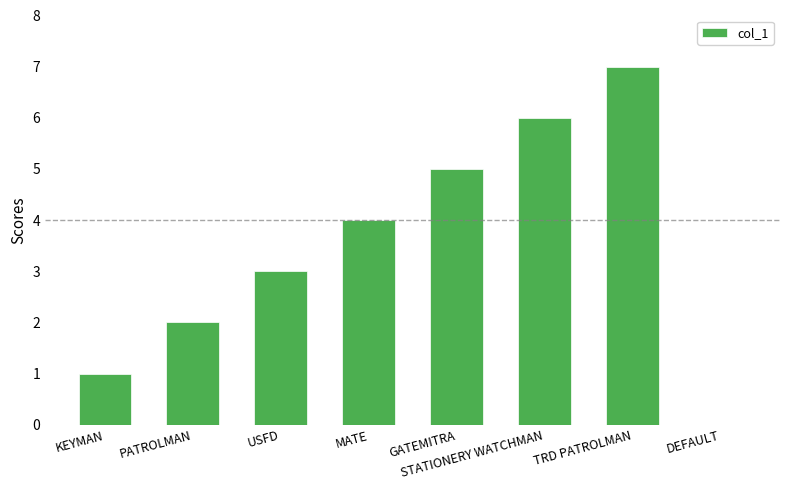

What is the change in value from MATE to GATEMITRA?

+1